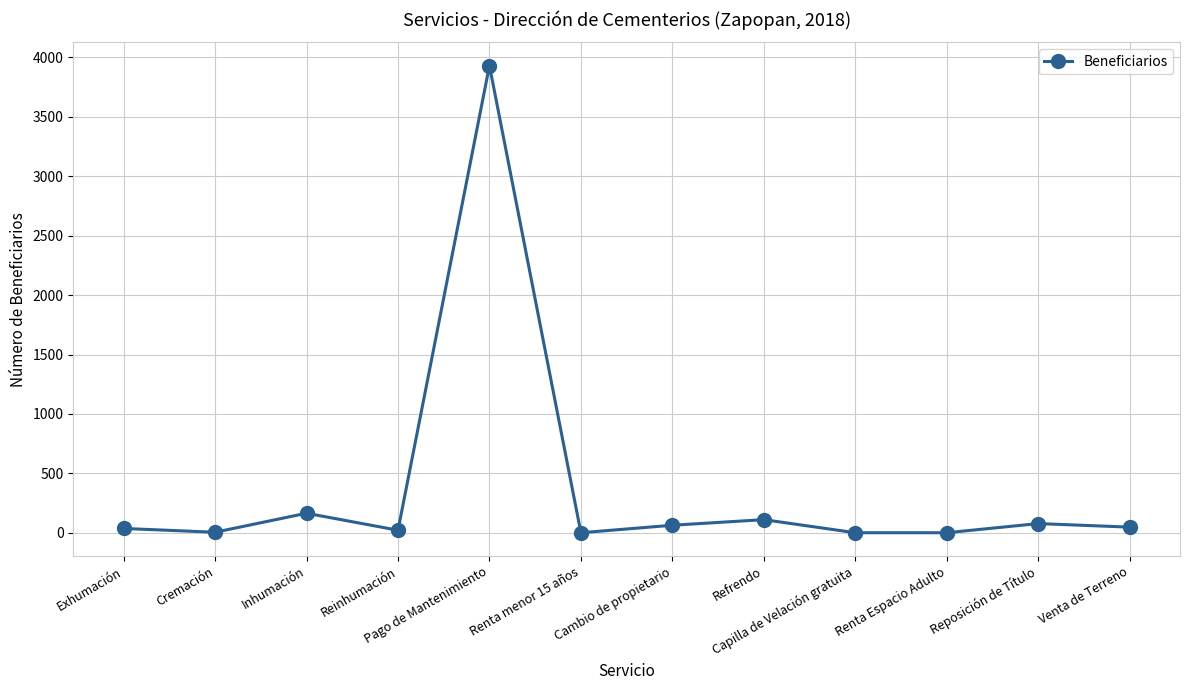

Where is the first local maximum?

Inhumación